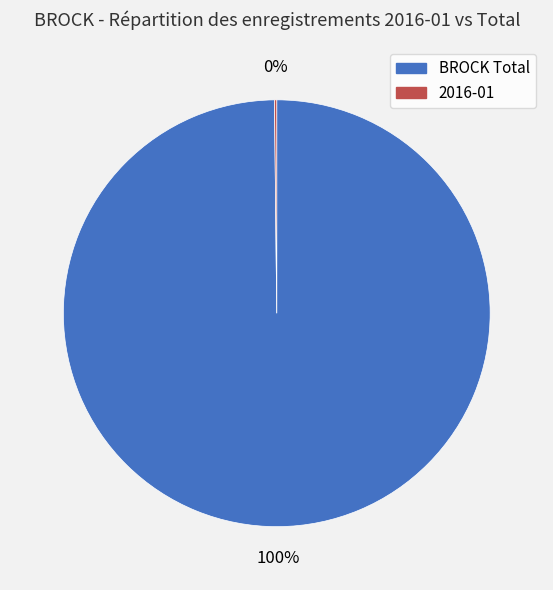

To the nearest percent, what is the difference between the largest and smallest slice percentages?

100%